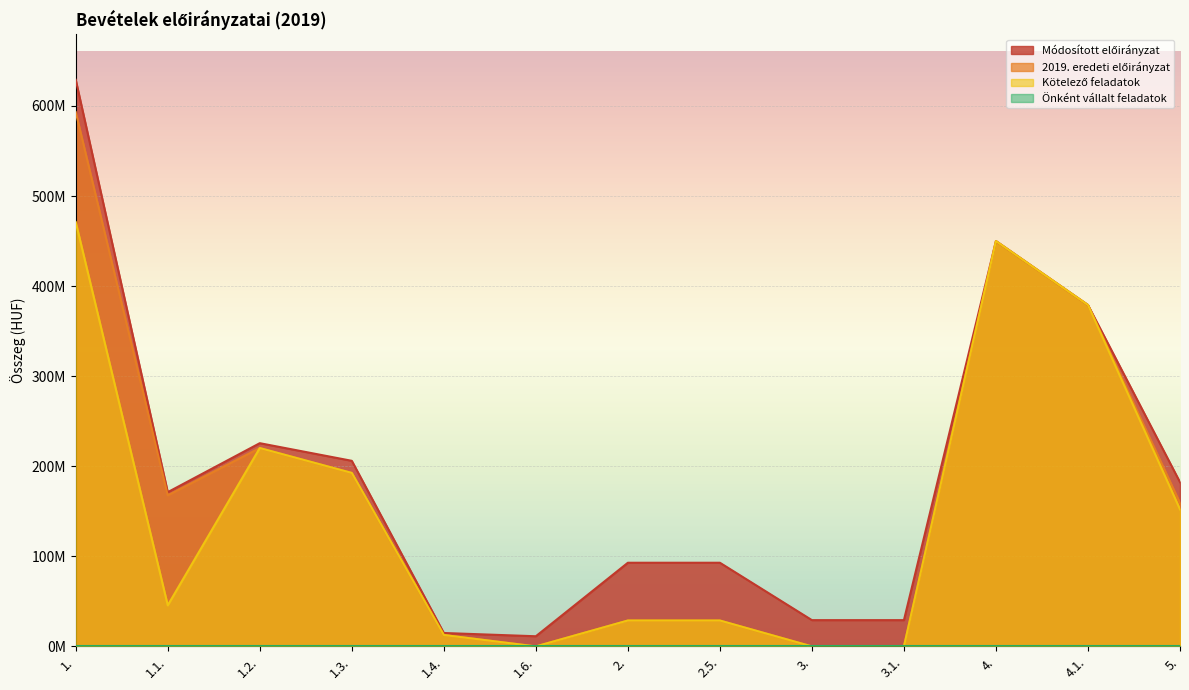

True or false: 2019. eredeti előirányzat and Módosított előirányzat intersect in this chart.

False